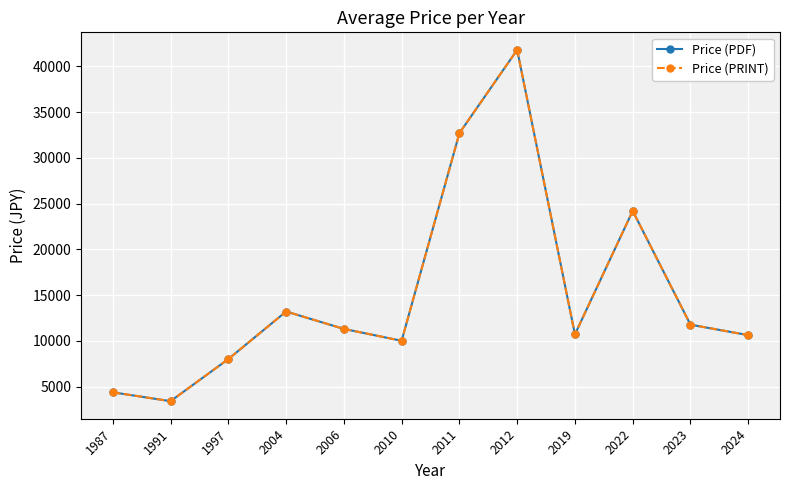

Where does the Price (PRINT) series first go above 11300?

2004